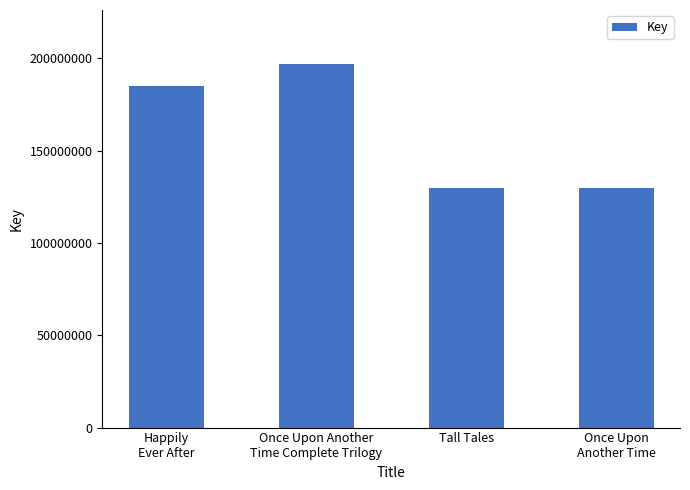

What is the greatest value displayed?

196583350